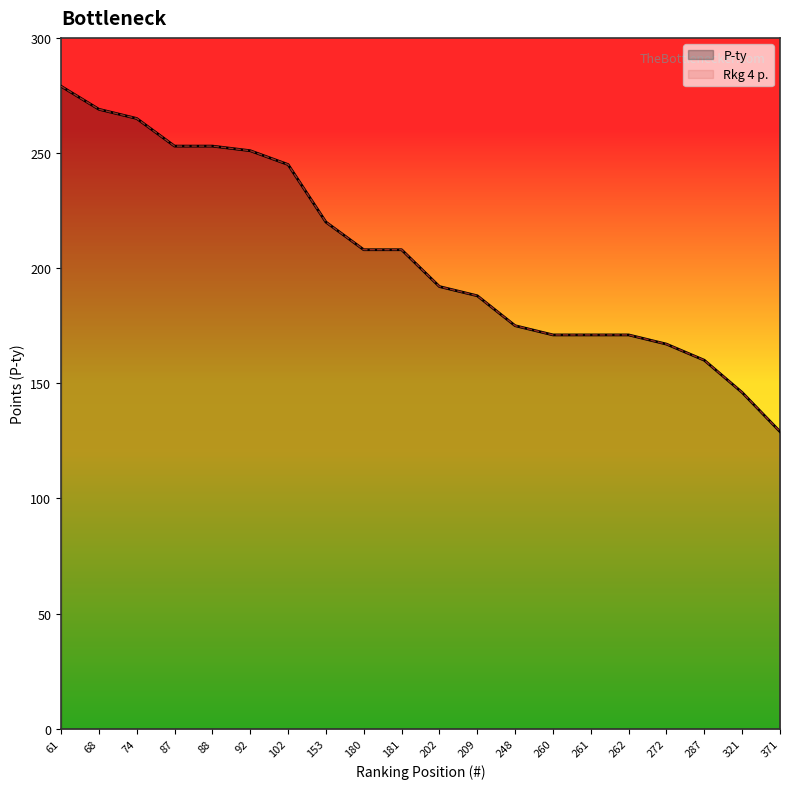

Is it true that P-ty equals 54 at 287?

False